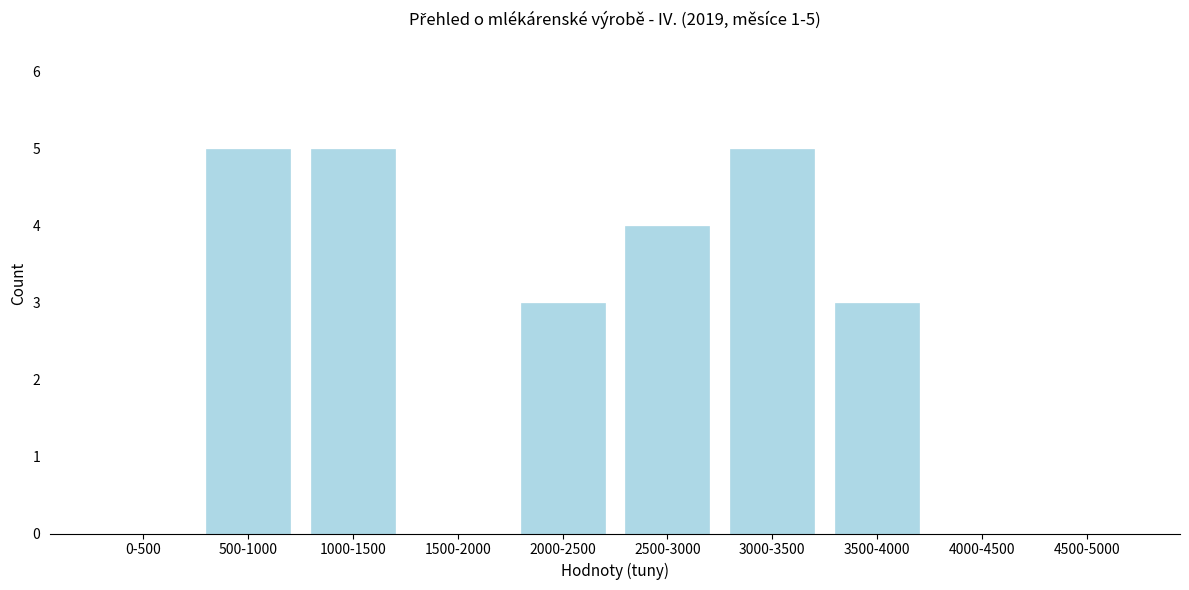

Reading left to right, list all the values displayed in this chart.

0-500=0	500-1000=5	1000-1500=5	1500-2000=0	2000-2500=3	2500-3000=4	3000-3500=5	3500-4000=3	4000-4500=0	4500-5000=0